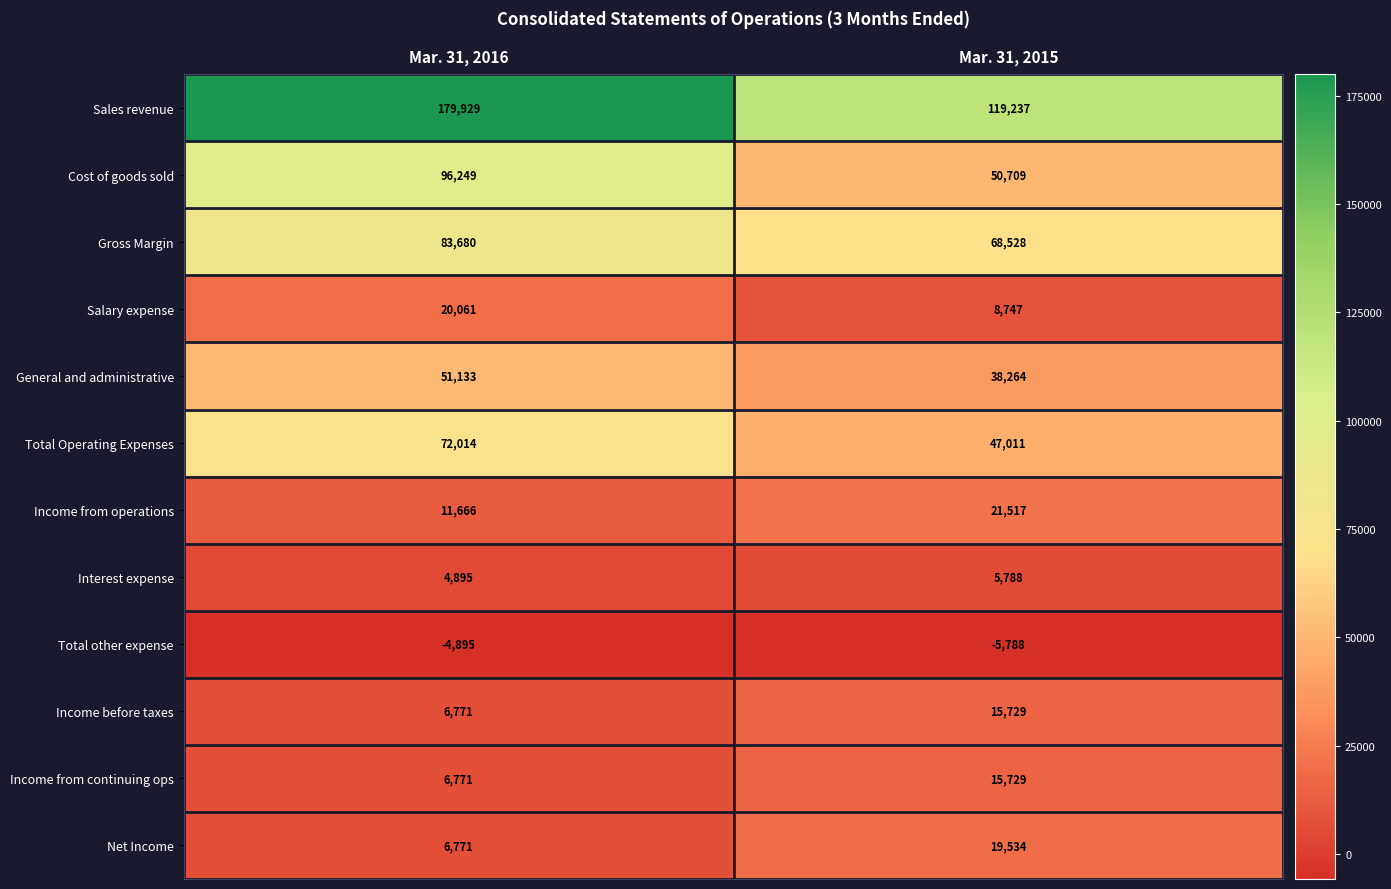

The value of Net Income at Mar. 31, 2016 is 6771. True or false?

True